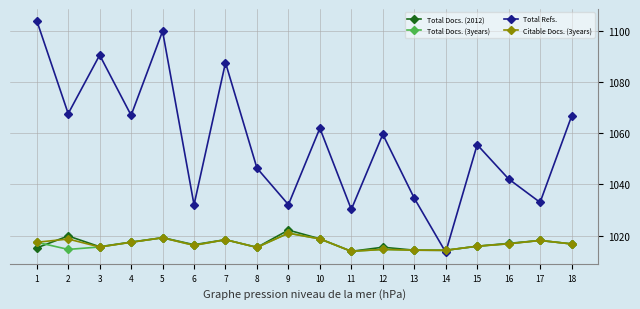

What is the minimum value for Total Docs. (2012)?

1013.9